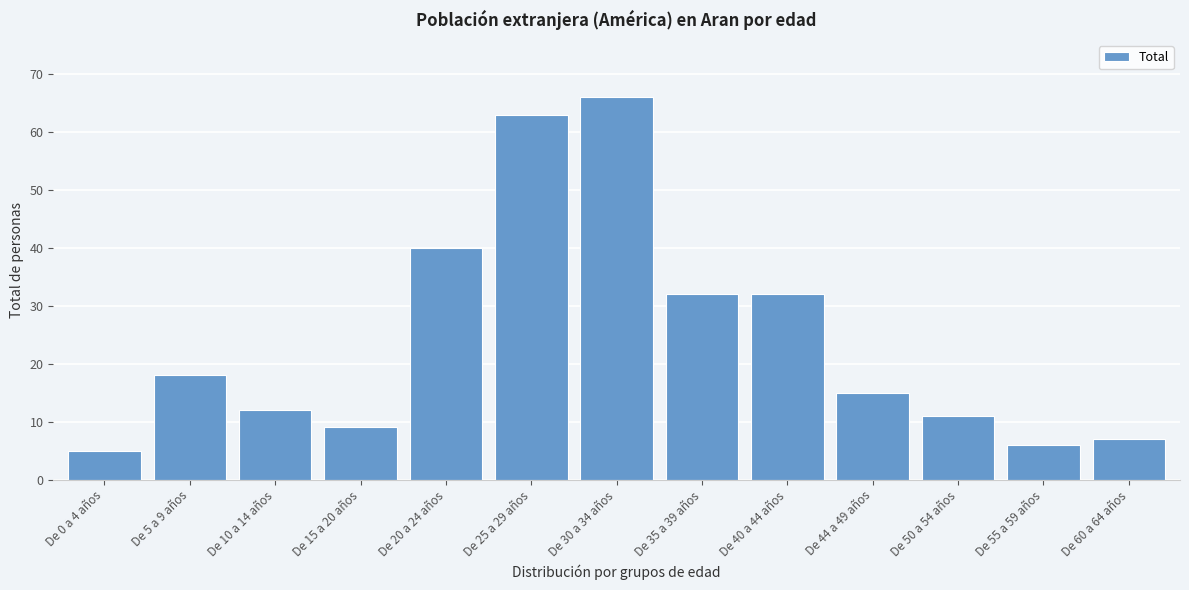

Reading right to left, what are all the values shown in this chart?

De 60 a 64 años=7	De 55 a 59 años=6	De 50 a 54 años=11	De 44 a 49 años=15	De 40 a 44 años=32	De 35 a 39 años=32	De 30 a 34 años=66	De 25 a 29 años=63	De 20 a 24 años=40	De 15 a 20 años=9	De 10 a 14 años=12	De 5 a 9 años=18	De 0 a 4 años=5